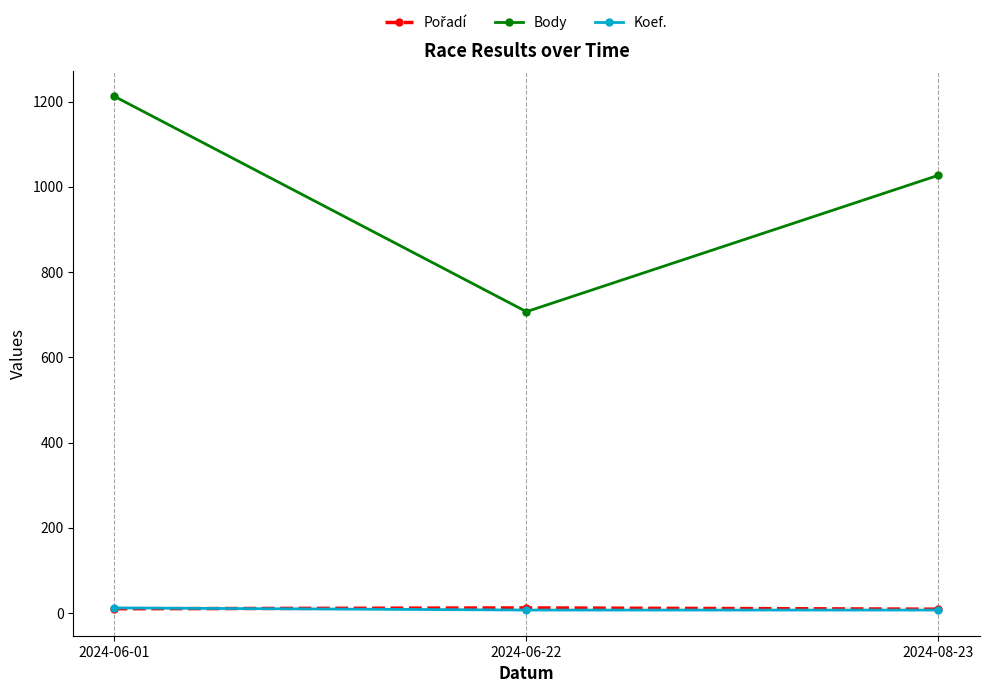

At how many categories does at least one series exceed 227?

3